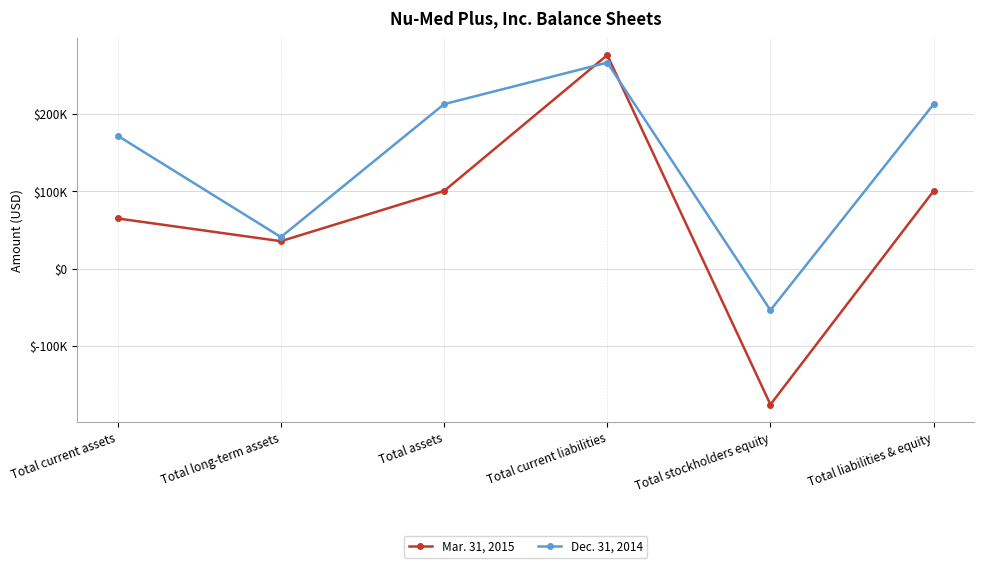

Which series ends up on top after the final intersection of Mar. 31, 2015 and Dec. 31, 2014?

Dec. 31, 2014